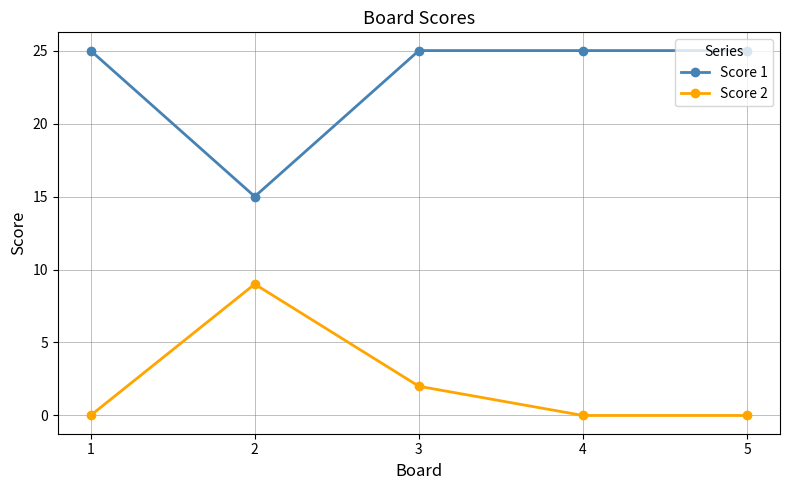

At which category is the sum across all series the highest?

3